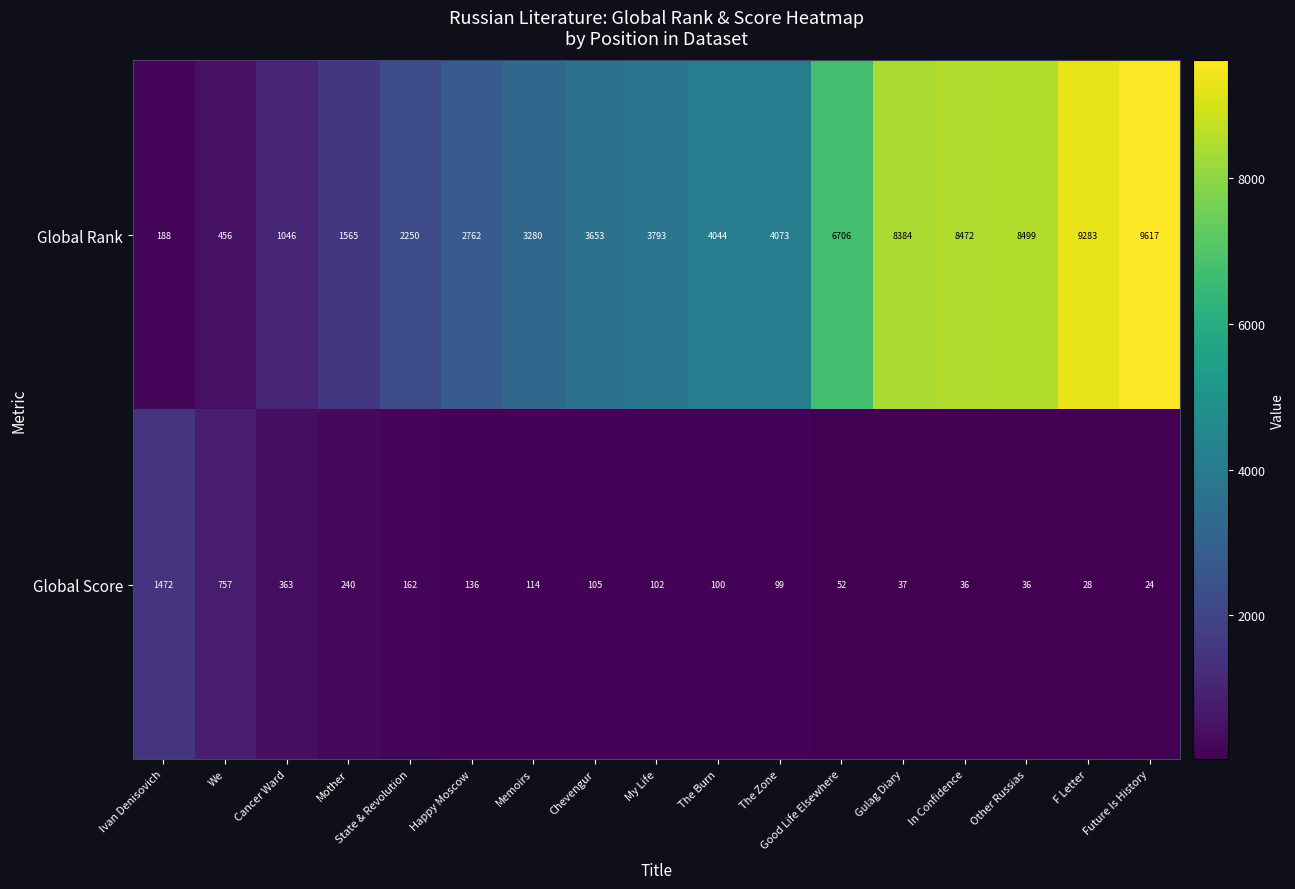

Count the number of data series in this chart.

2